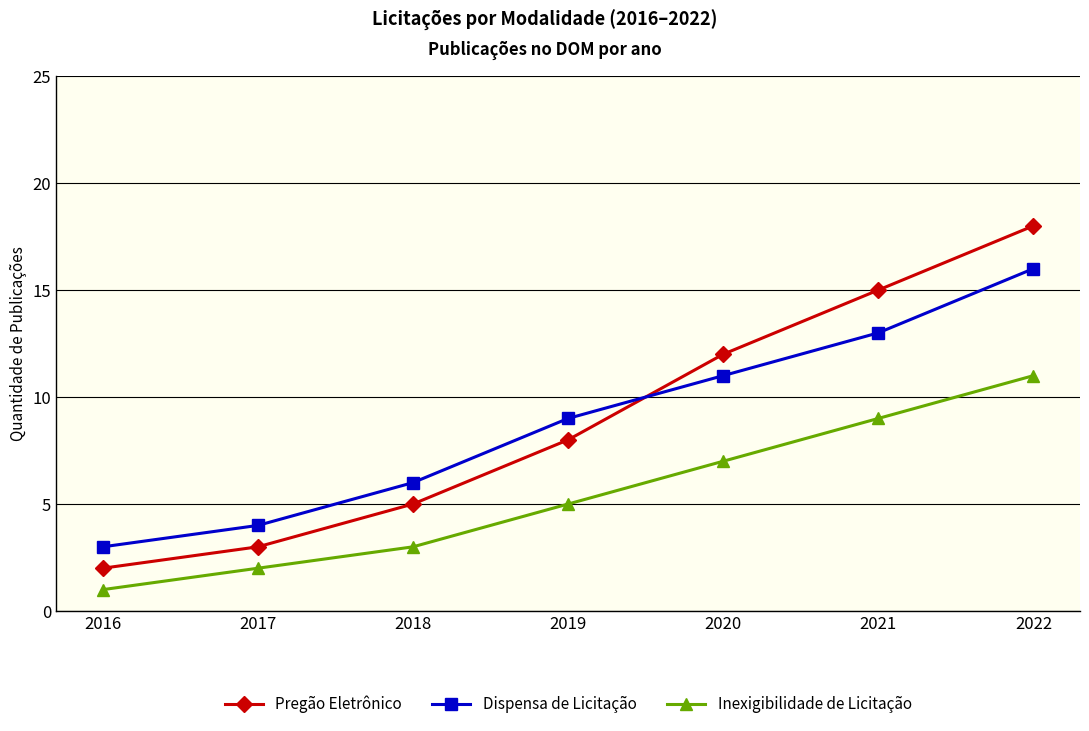

The value of Dispensa de Licitação at 2022 is 29. True or false?

False